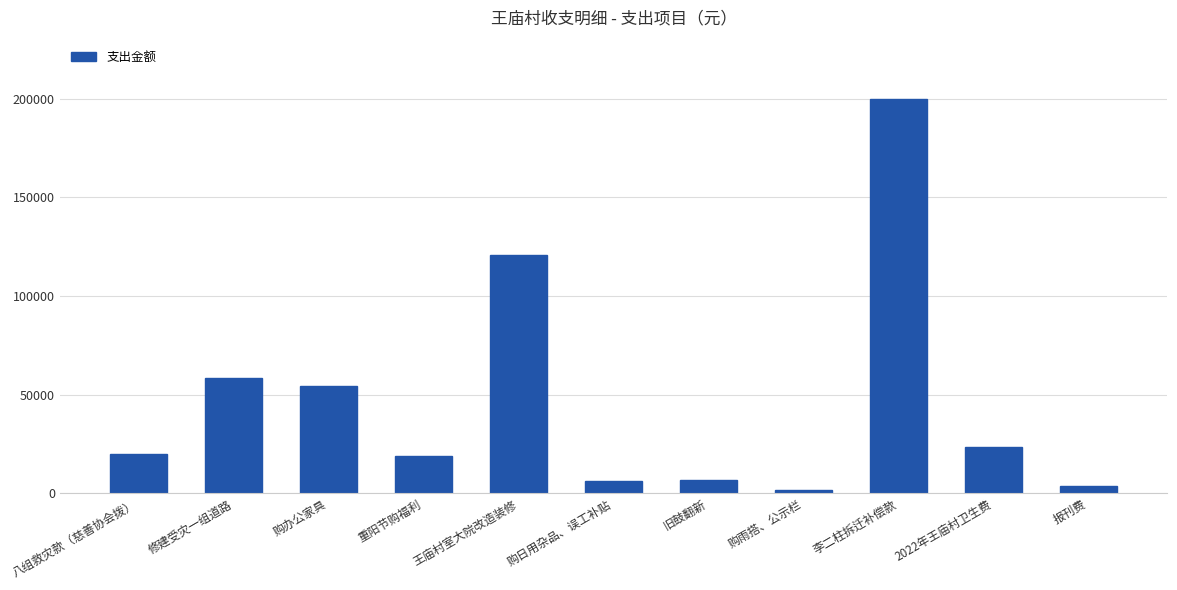

Are the bars grouped side by side (vs. stacked)?

No